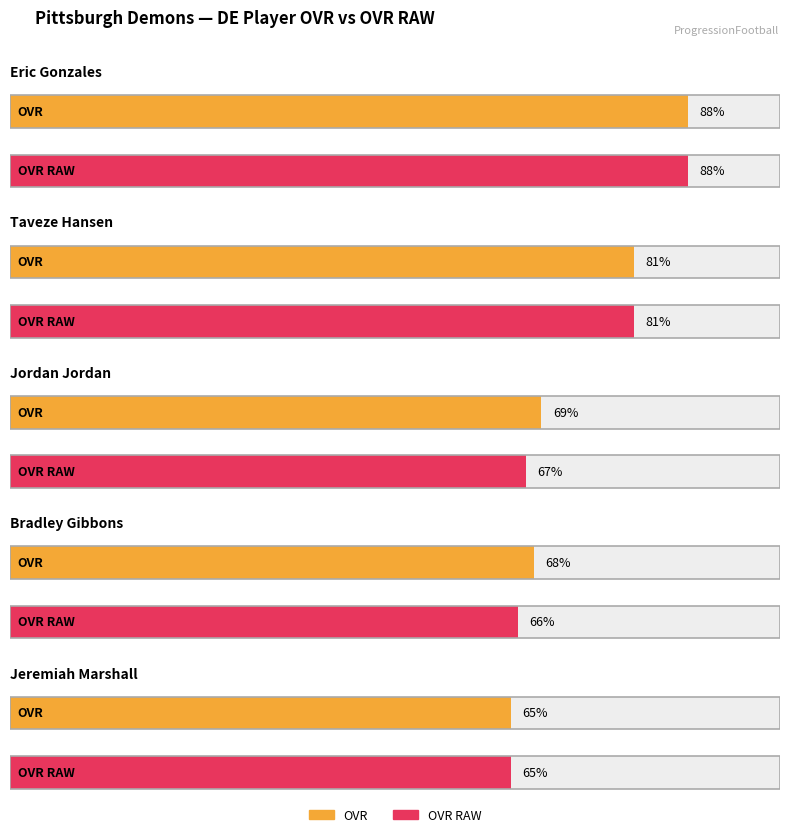

What is the label of the 3rd bar from the left?

Jordan Jordan